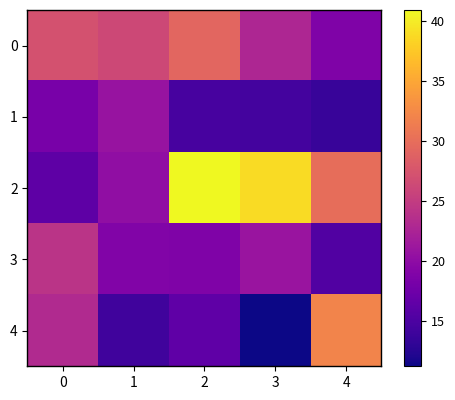

Rank the series by their maximum value, from lowest to highest.

1, 3, 0, 4, 2